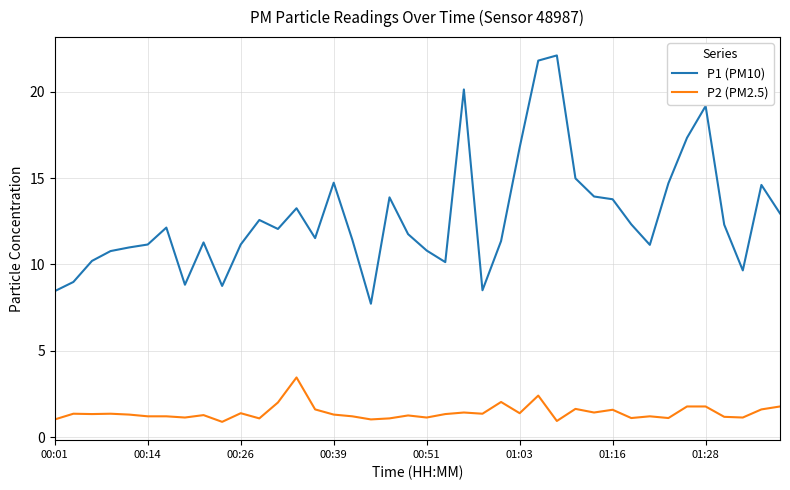

What is the difference between the second highest and second lowest values in the P2 (PM2.5) series?

1.5